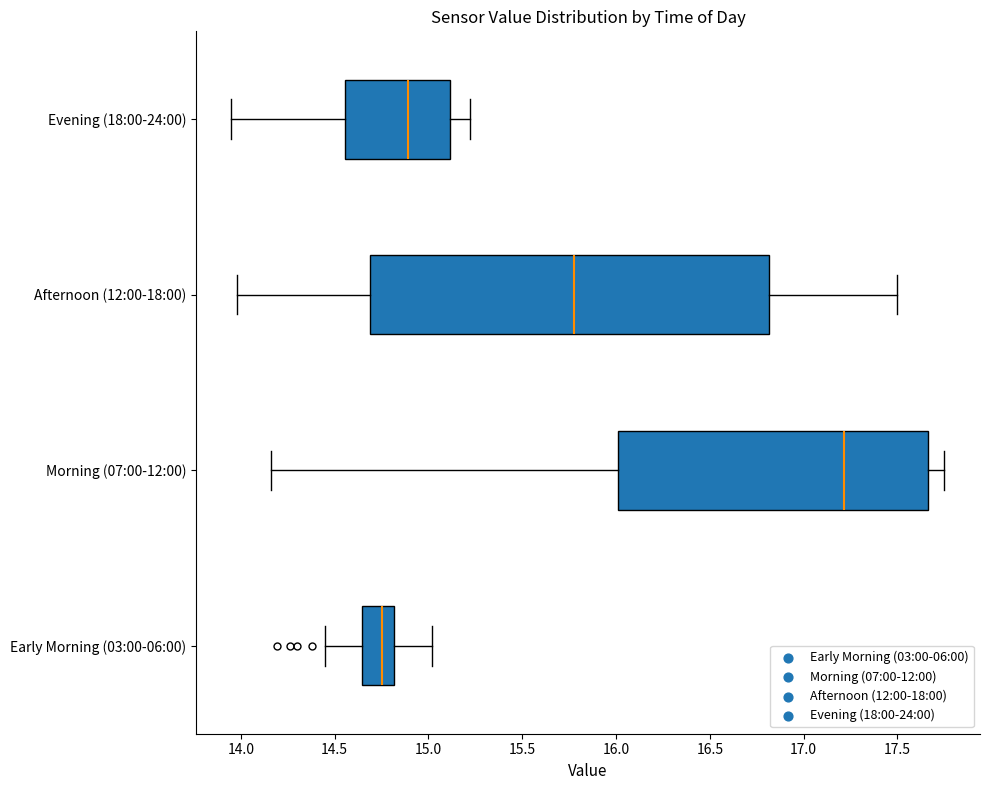

Where is the right edge of the box for Evening (18:00-24:00) on the x-axis? The values are not printed on the chart, so give them approximately, as read against the axis.

15.10